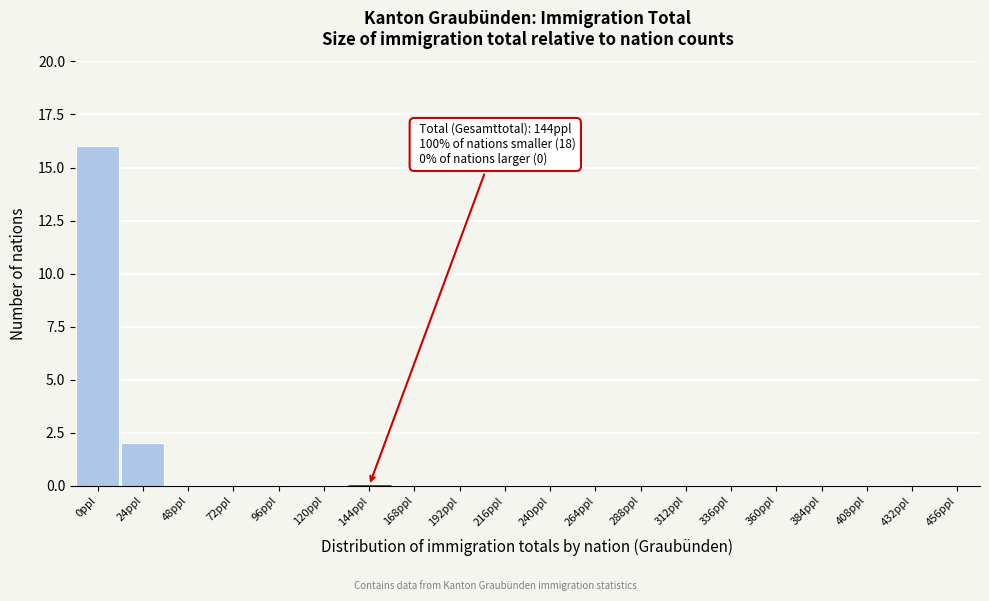

Reading left to right, list all the values displayed in this chart.

0ppl=16	24ppl=2	48ppl=0	72ppl=0	96ppl=0	120ppl=0	144ppl=0	168ppl=0	192ppl=0	216ppl=0	240ppl=0	264ppl=0	288ppl=0	312ppl=0	336ppl=0	360ppl=0	384ppl=0	408ppl=0	432ppl=0	456ppl=0